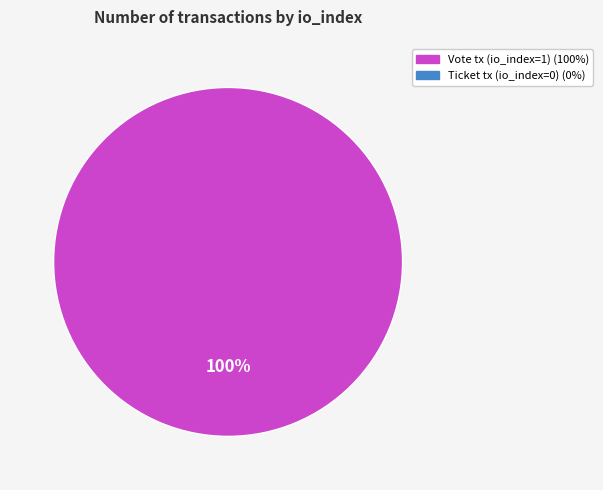

Is there a majority slice in this chart?

Yes